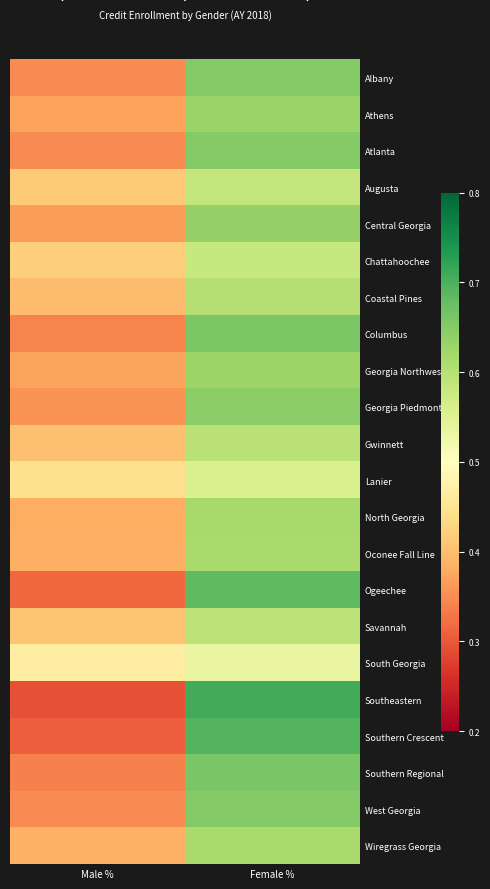

Reading left to right, what are all the values shown in this chart?

Albany: Male %=0.3	Female %=0.7
Athens: Male %=0.4	Female %=0.6
Atlanta: Male %=0.3	Female %=0.7
Augusta: Male %=0.4	Female %=0.6
Central Georgia: Male %=0.4	Female %=0.6
Chattahoochee: Male %=0.4	Female %=0.6
Coastal Pines: Male %=0.4	Female %=0.6
Columbus: Male %=0.3	Female %=0.7
Georgia Northwestern: Male %=0.4	Female %=0.6
Georgia Piedmont: Male %=0.4	Female %=0.6
Gwinnett: Male %=0.4	Female %=0.6
Lanier: Male %=0.4	Female %=0.6
North Georgia: Male %=0.4	Female %=0.6
Oconee Fall Line: Male %=0.4	Female %=0.6
Ogeechee: Male %=0.3	Female %=0.7
Savannah: Male %=0.4	Female %=0.6
South Georgia: Male %=0.5	Female %=0.5
Southeastern: Male %=0.3	Female %=0.7
Southern Crescent: Male %=0.3	Female %=0.7
Southern Regional: Male %=0.3	Female %=0.7
West Georgia: Male %=0.3	Female %=0.7
Wiregrass Georgia: Male %=0.4	Female %=0.6